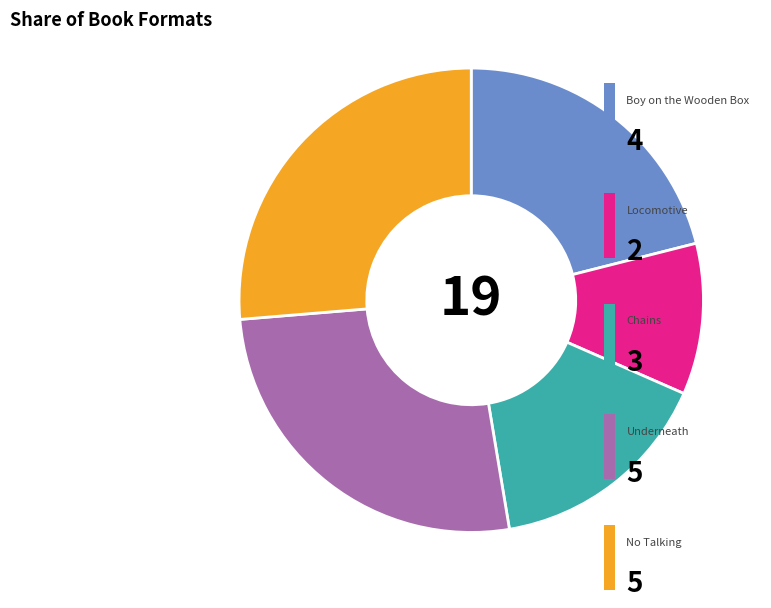

Does any single category account for the majority?

No